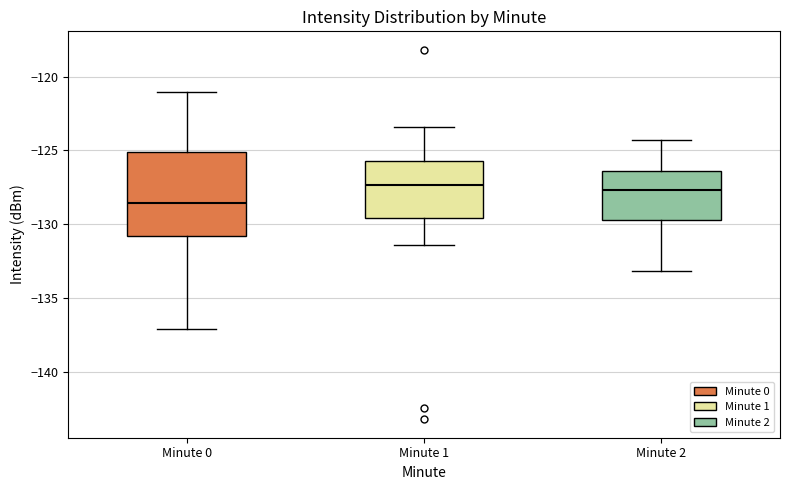

Reading left to right, read every box against the y-axis: the position of its median line, the range the box covers, and the ends of its whiskers. The values are not printed on the chart, so give them approximately, as read against the axis.

Minute 0: median -128.5, box -131.0 to -125.0, whiskers -137.0 to -121.0
Minute 1: median -127.5, box -129.5 to -125.5, whiskers -131.5 to -123.5
Minute 2: median -127.5, box -129.5 to -126.5, whiskers -133.0 to -124.5